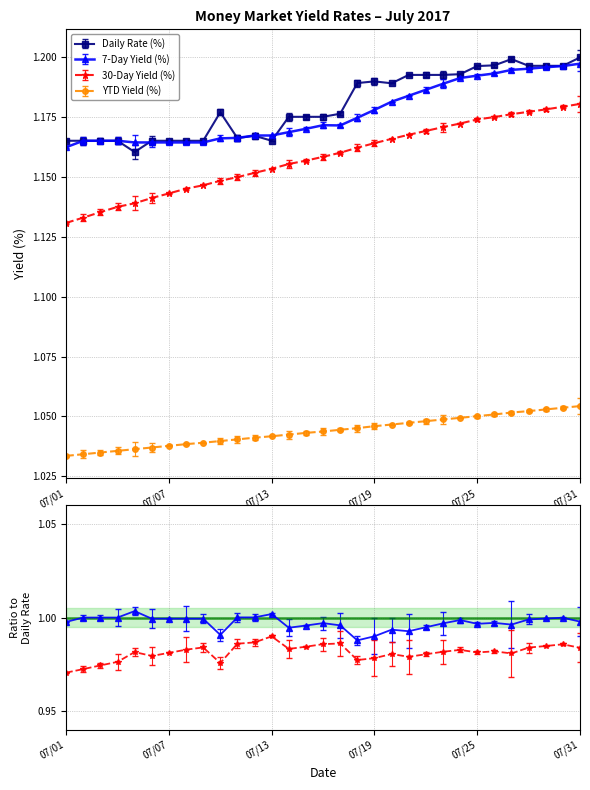

Between 07/28/2017 and 07/08/2017, which is larger?

07/28/2017